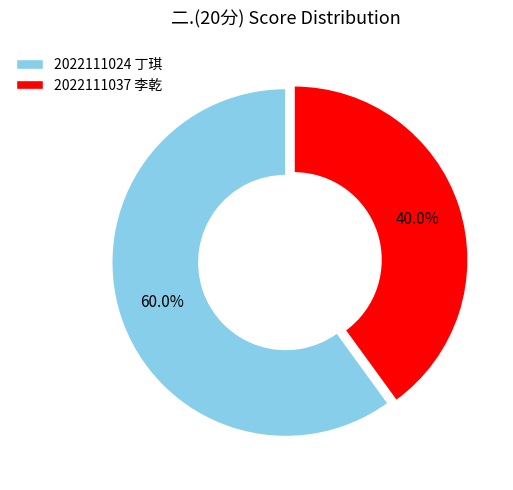

Which slice represents more than half of the pie?

2022111024 丁琪